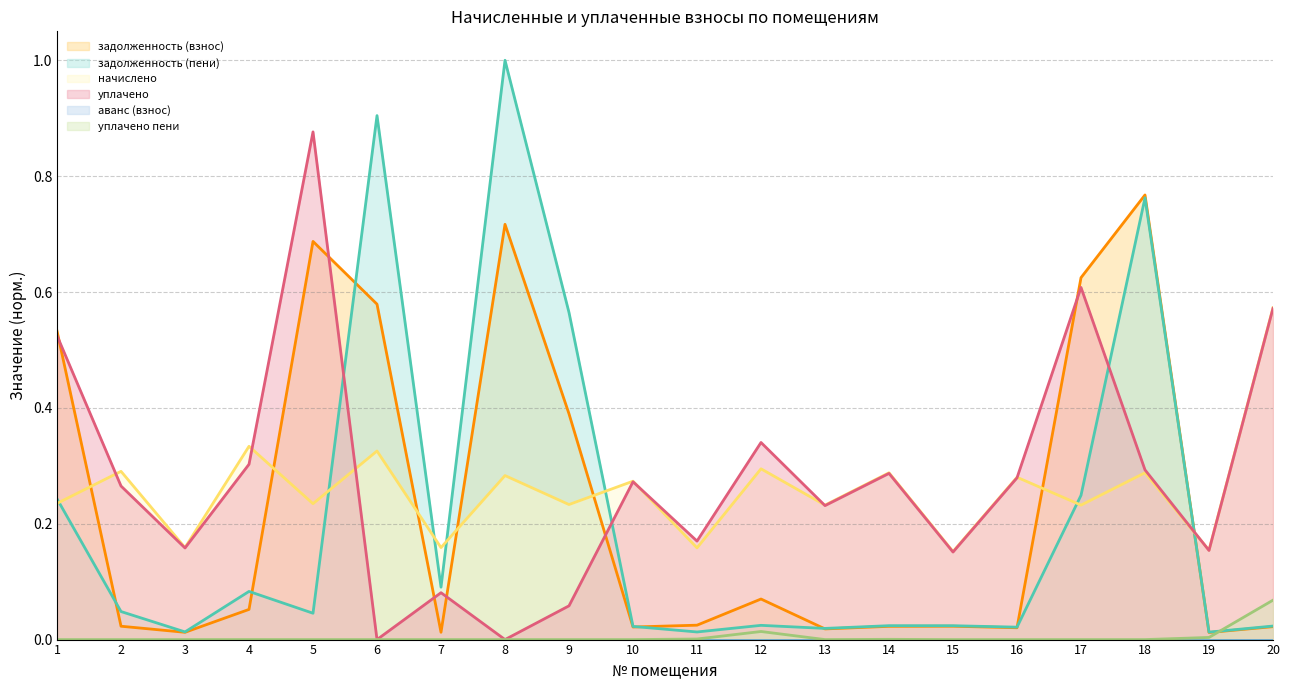

Reading right to left, extract all data points from this chart.

задолженность (взнос): 0.0	0.0	0.8	0.6	0.0	0.0	0.0	0.0	0.1	0.0	0.0	0.4	0.7	0.0	0.6	0.7	0.1	0.0	0.0	0.5
задолженность (пени): 0.0	0.0	0.8	0.2	0.0	0.0	0.0	0.0	0.0	0.0	0.0	0.6	1.0	0.1	0.9	0.0	0.1	0.0	0.0	0.2
начислено: 0.6	0.2	0.3	0.2	0.3	0.2	0.3	0.2	0.3	0.2	0.3	0.2	0.3	0.2	0.3	0.2	0.3	0.2	0.3	0.2
уплачено: 0.6	0.2	0.3	0.6	0.3	0.2	0.3	0.2	0.3	0.2	0.3	0.1	0.0	0.1	0.0	0.9	0.3	0.2	0.3	0.5
аванс (взнос): 0.0	0.0	0.0	0.0	0.0	0.0	0.0	0.0	0.0	0.0	0.0	0.0	0.0	0.0	0.0	0.0	0.0	0.0	0.0	0.0
уплачено пени: 0.1	0.0	0.0	0.0	0.0	0.0	0.0	0.0	0.0	0.0	0.0	0.0	0.0	0.0	0.0	0.0	0.0	0.0	0.0	0.0